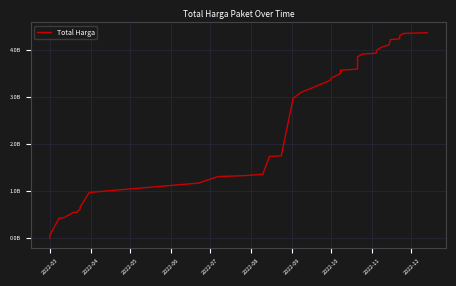

Reading left to right, list all the values displayed in this chart.

6936000	66871000	426371000	442158200	552548190	554943940	578624740	612757245	640477245	661708245	975830025	1175030025	1314830025	1334780025	1363780025	1742855025	1754855025	2979537025	3106537025	3206537025	3359014025	3408492025	3506492025	3576492025	3601692025	3863810175	3923185175	3937585175	4013505175	4061645175	4072745175	4086187175	4116987175	4226987175	4230812175	4242612175	4247705175	4312705175	4360845175	4375595175